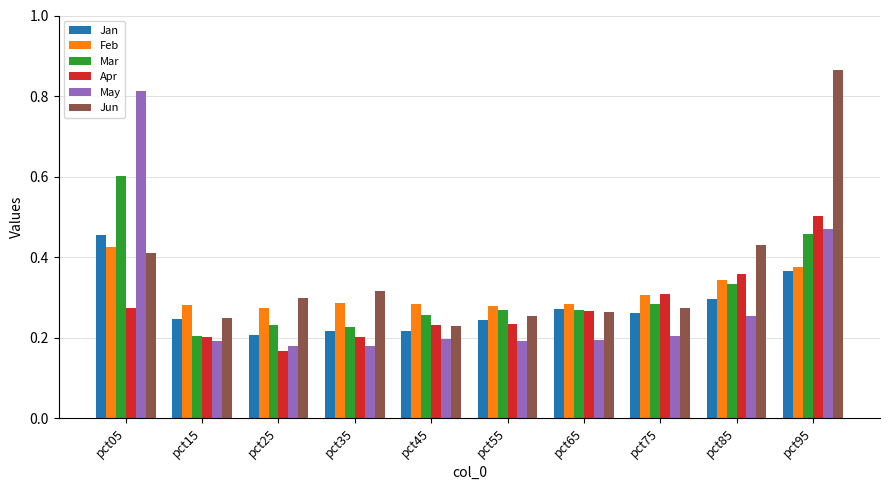

Where is Mar nearest to the value 0?

pct15